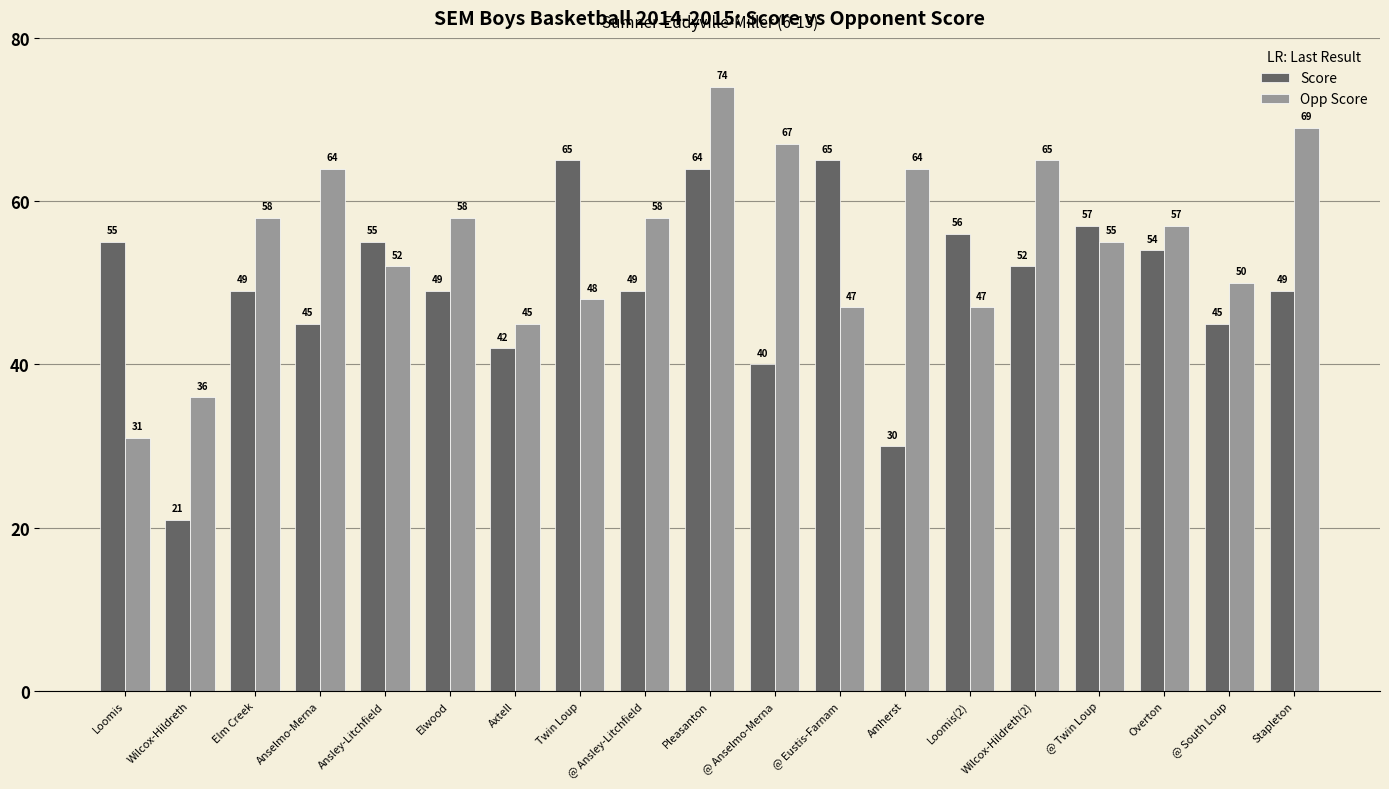

Rank the series at @ Twin Loup from highest to lowest value.

Score, Opp Score